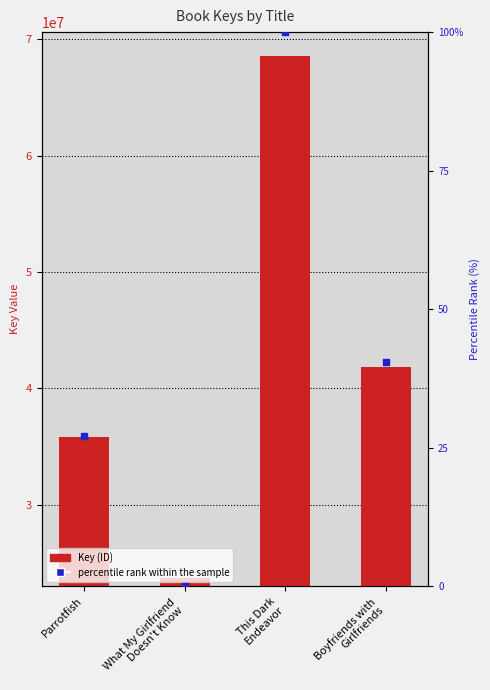

At how many categories does at least one series exceed 11883081?

4